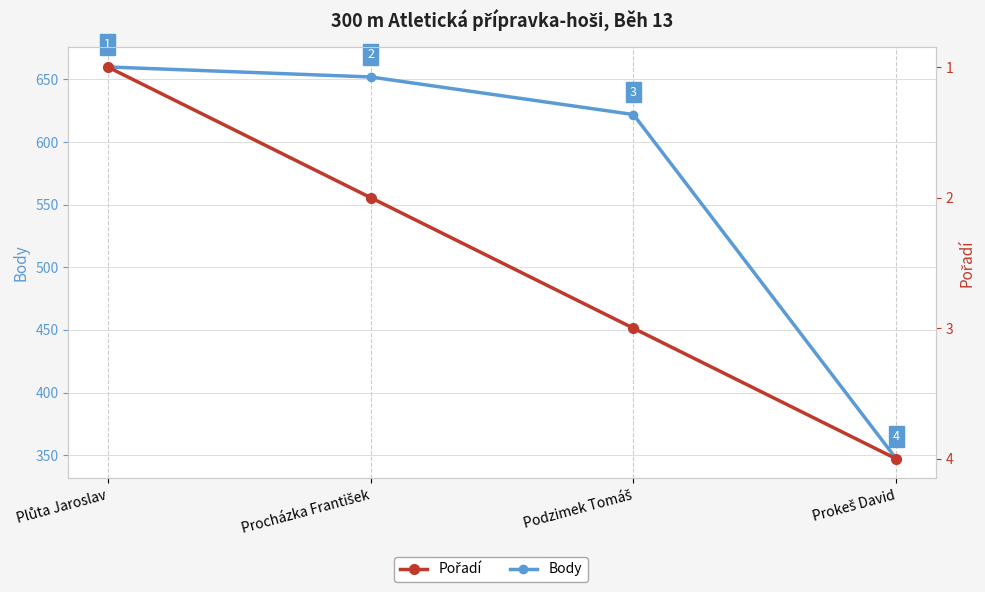

True or false: Pořadí has a value of 2 at Procházka František.

True